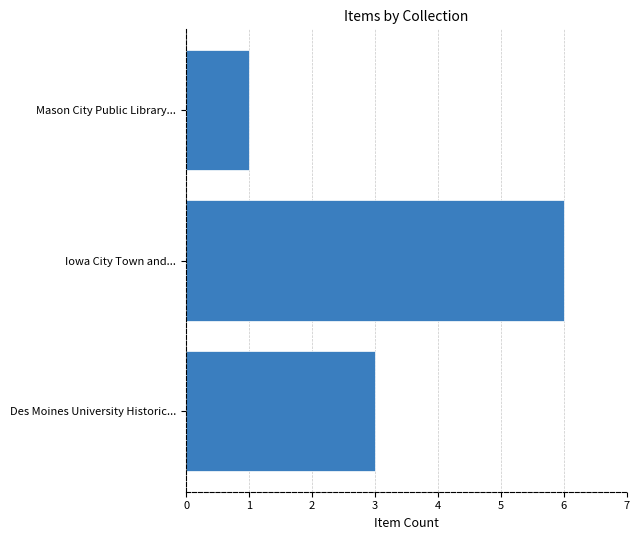

What value does the data have at Iowa City Town and...?

6